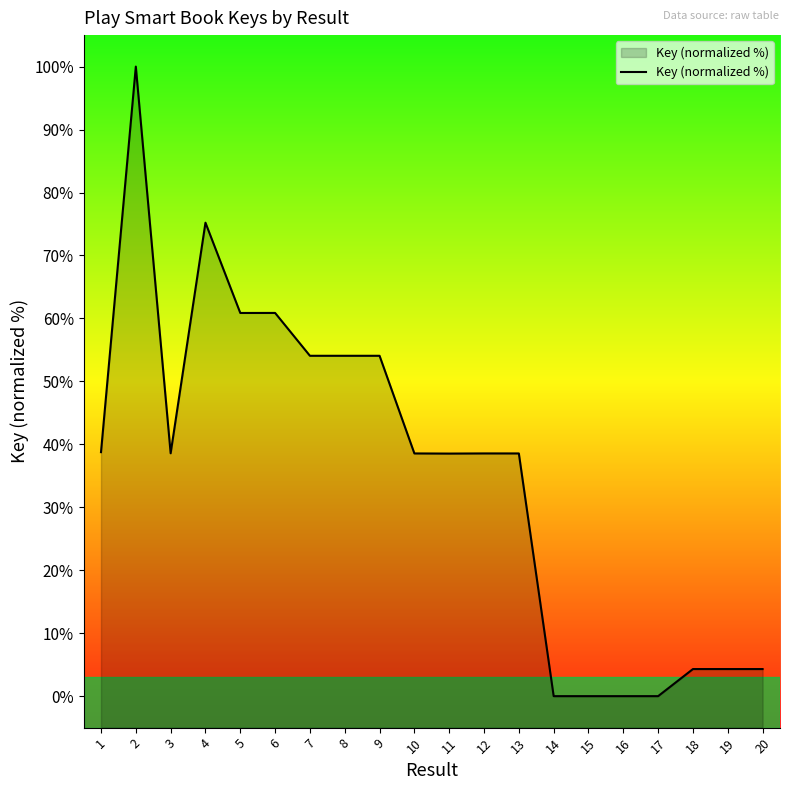

Reading left to right, transcribe all the data shown in this chart.

38.8	100.0	38.6	75.2	60.9	60.9	54.1	54.1	54.1	38.6	38.5	38.6	38.6	0.0	0.0	0.0	0.0	4.3	4.3	4.3